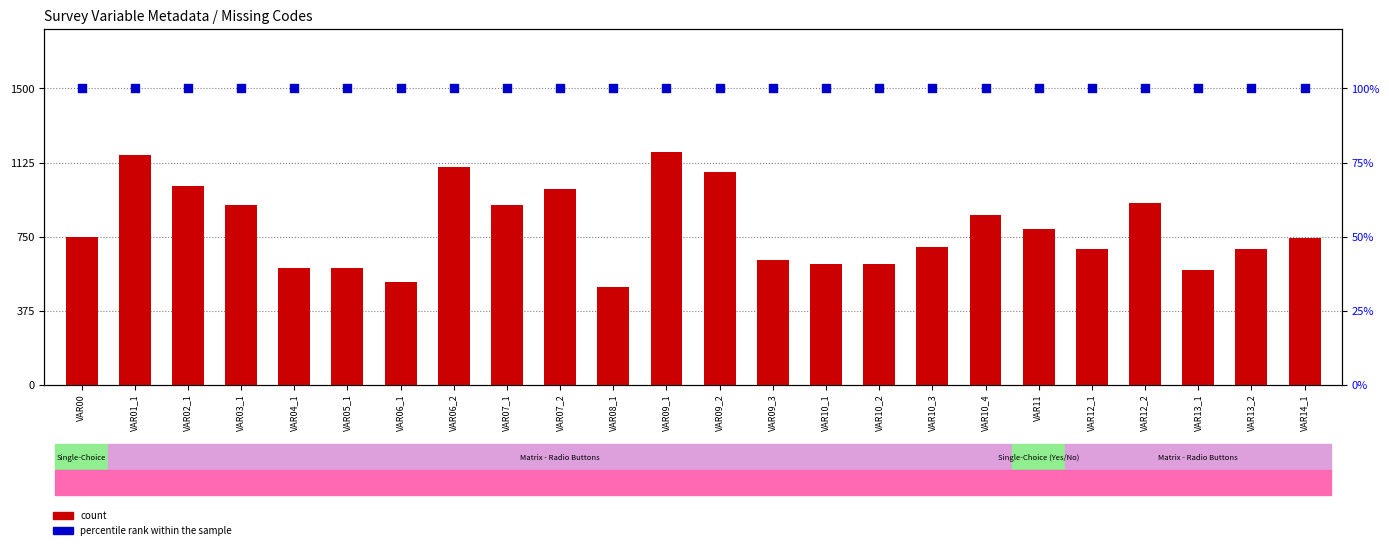

At how many categories does at least one series exceed 1165?

1